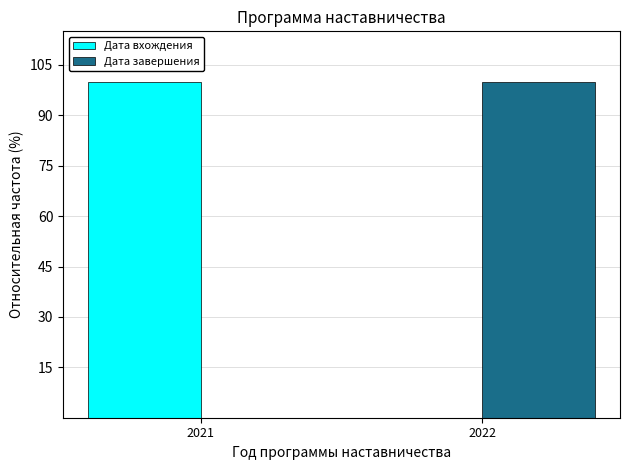

What is the difference between the Дата вхождения values at 2021 and 2022?

100